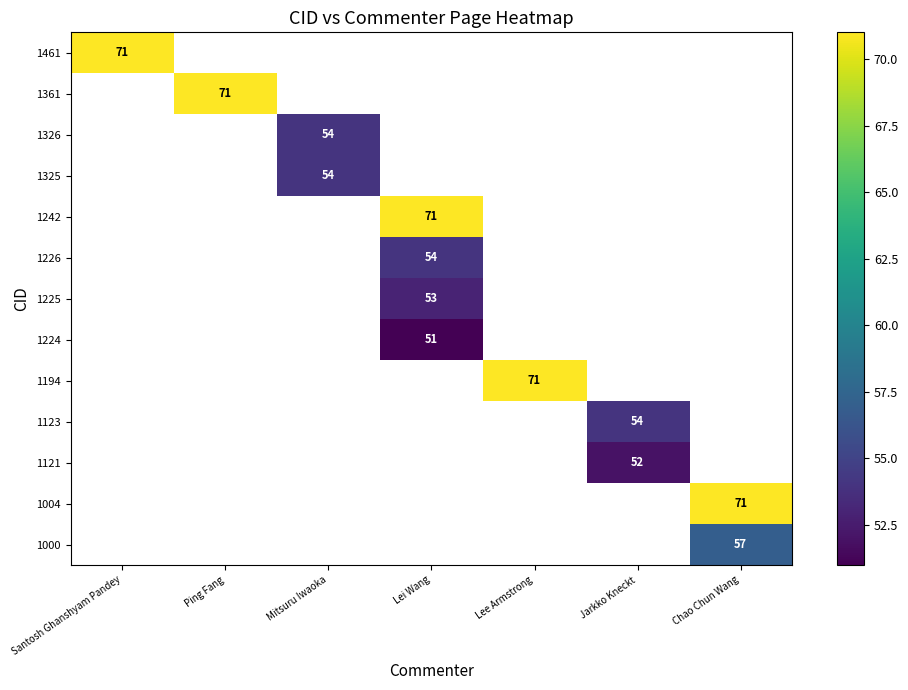

Is it true that 1461 equals 116 at Santosh Ghanshyam Pandey?

False